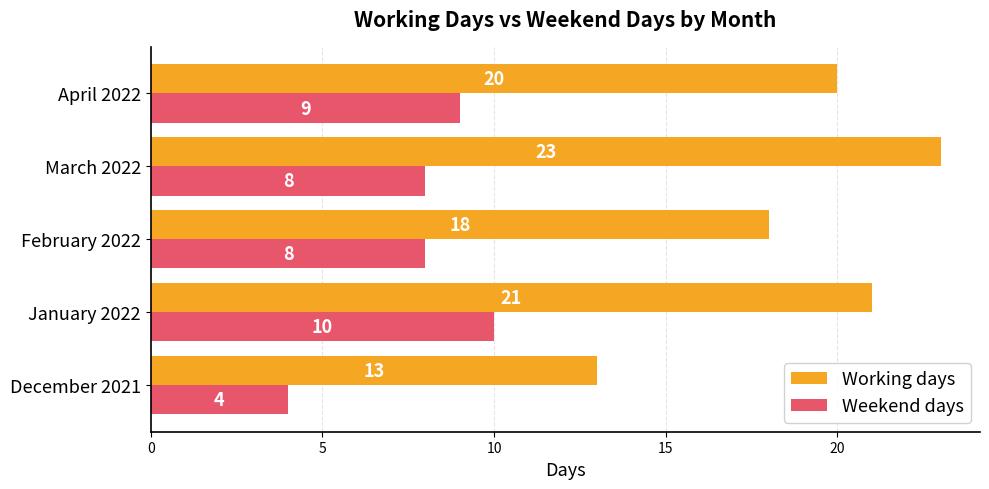

List the series in order of their peak value, highest first.

Working days, Weekend days